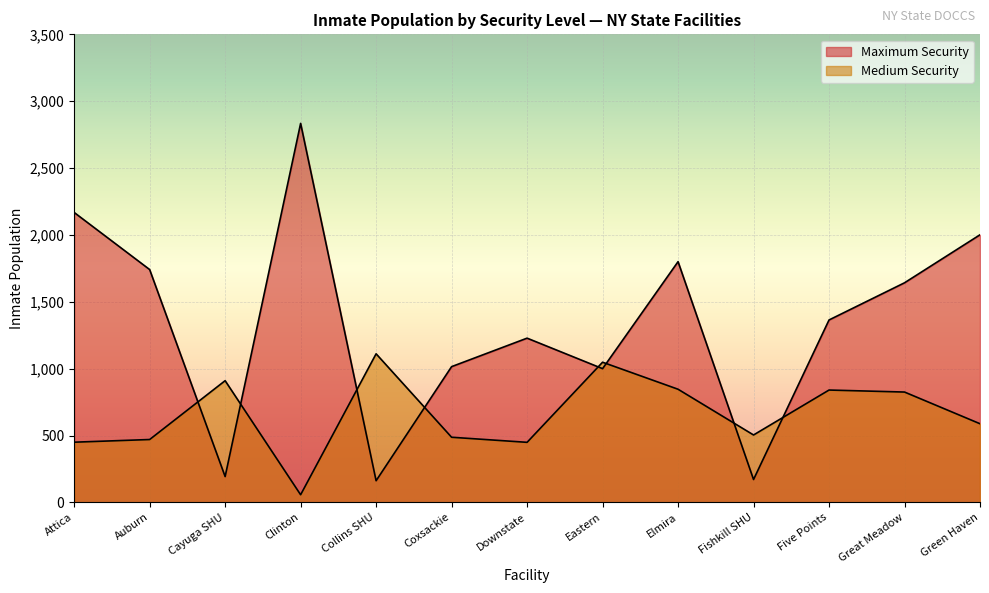

What is the label of the 6th point from the right?

Eastern